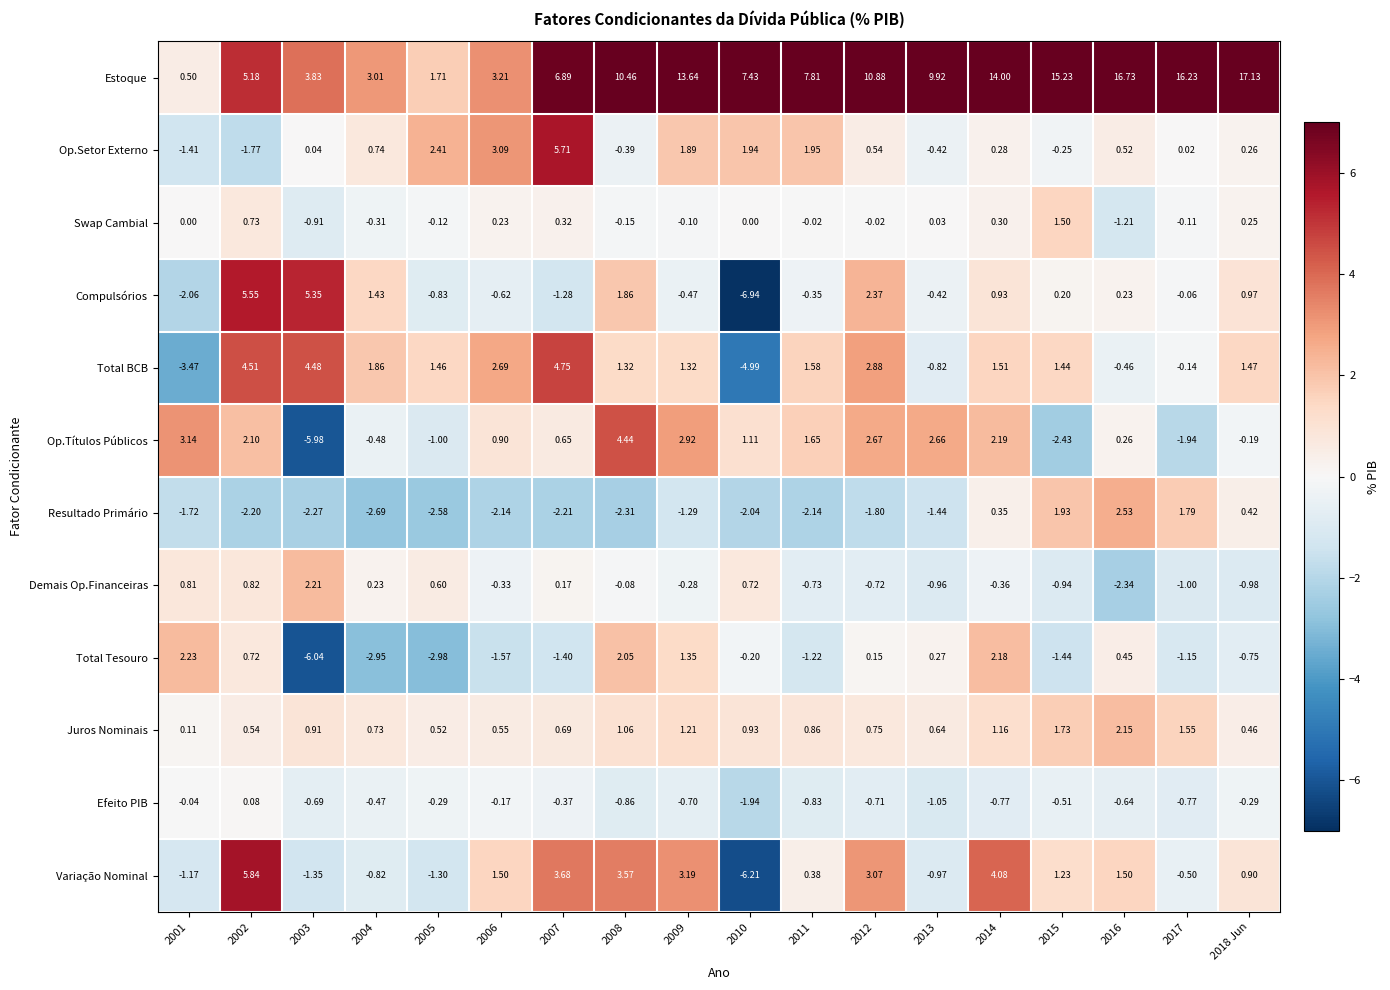

How many data points in Demais Op.Financeiras are above 0?

7